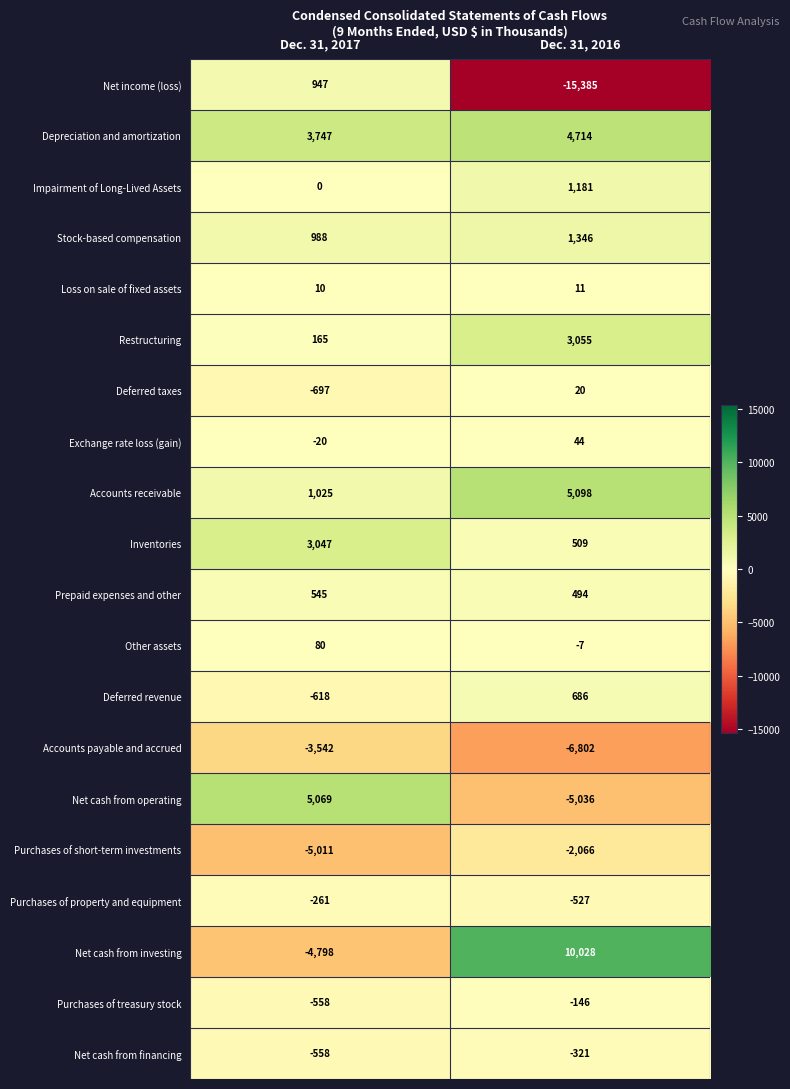

Is it true that Deferred revenue equals 686 at Dec. 31, 2016?

True